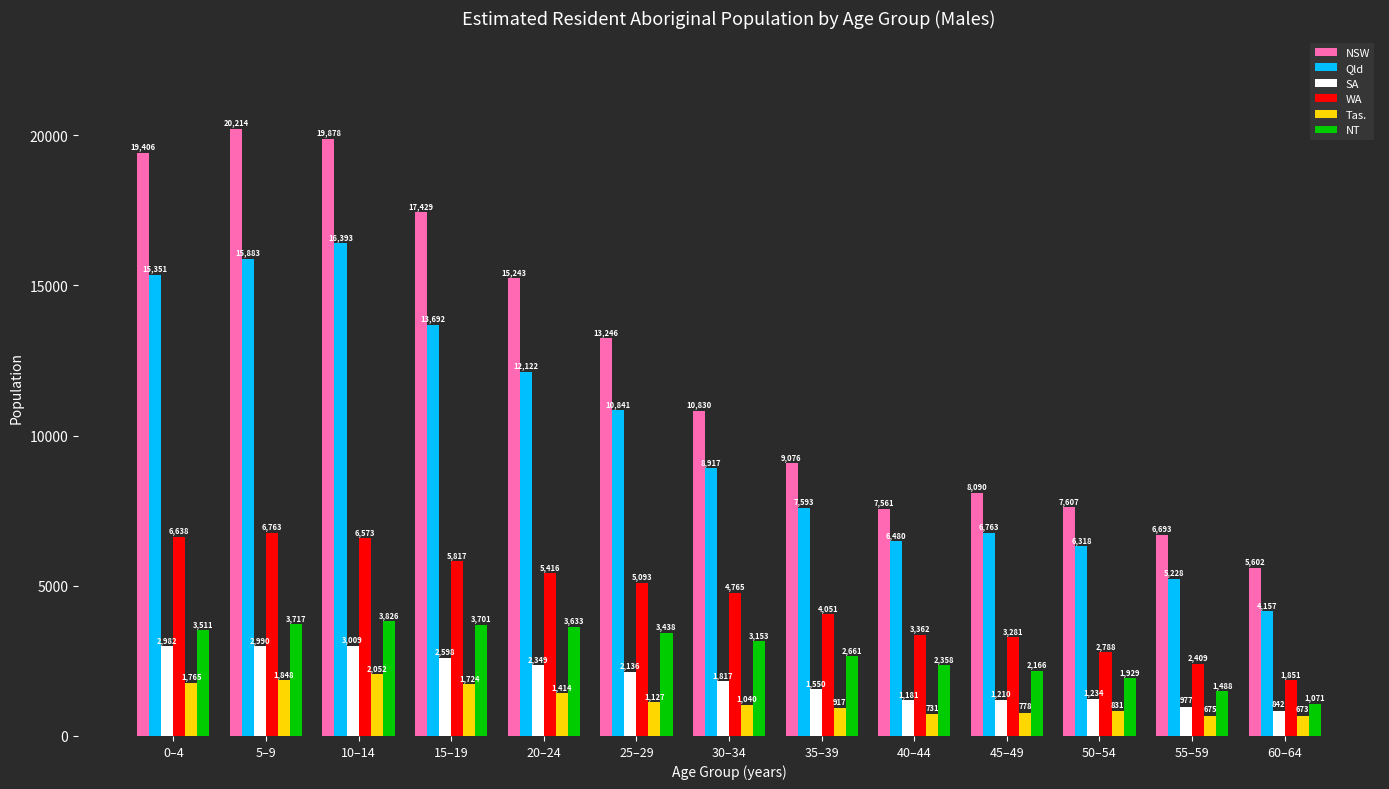

Which series has the largest total across all categories?

NSW